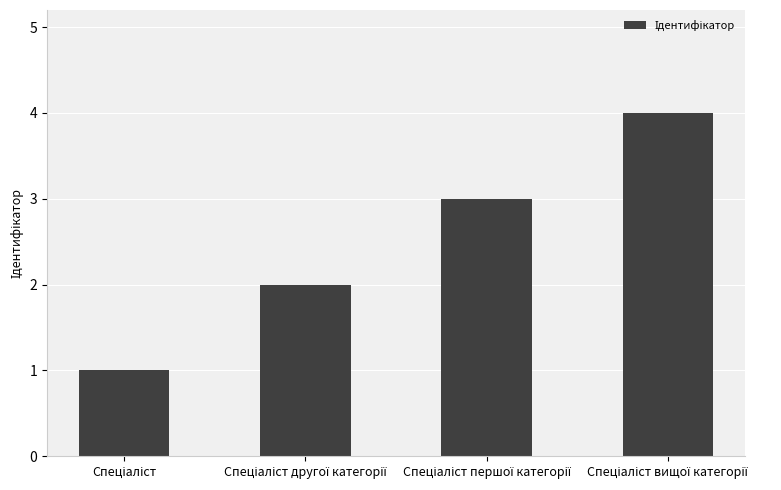

What is the sum of all values?

10